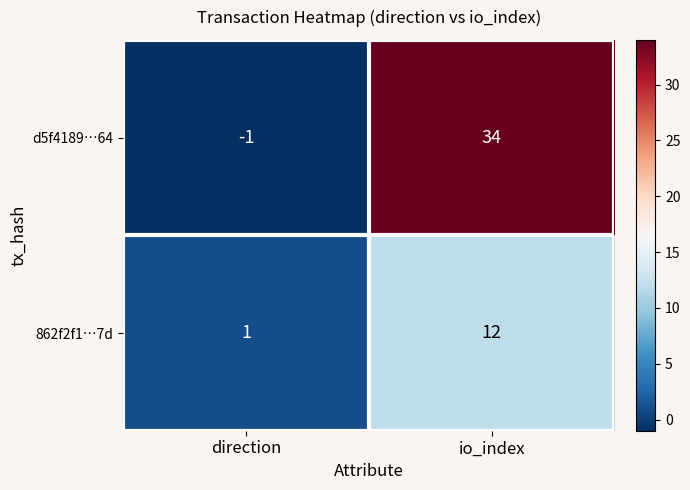

Rank the series by their average value, from highest to lowest.

d5f4189…64, 862f2f1…7d